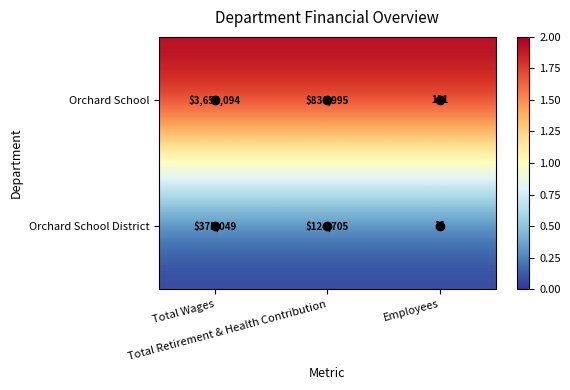

At which category is the sum across all series the highest?

Total Wages